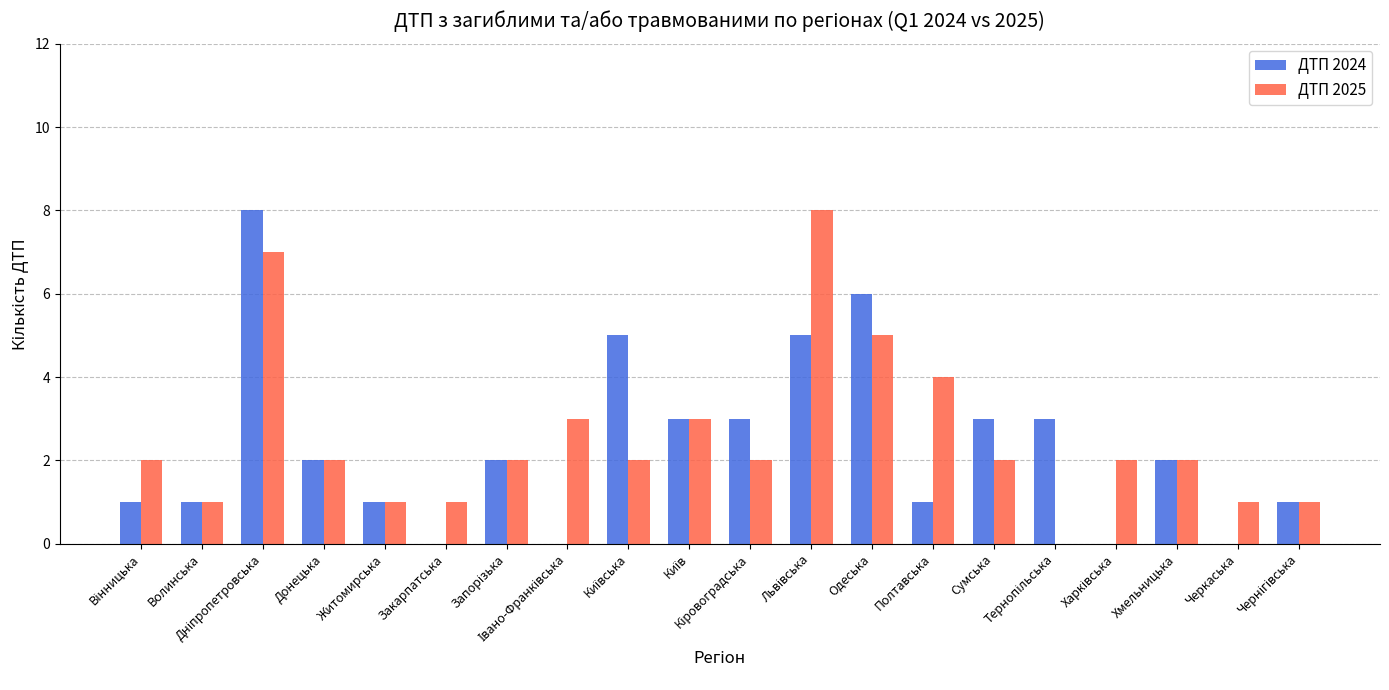

What is the sum of all ДТП 2025 values?

51